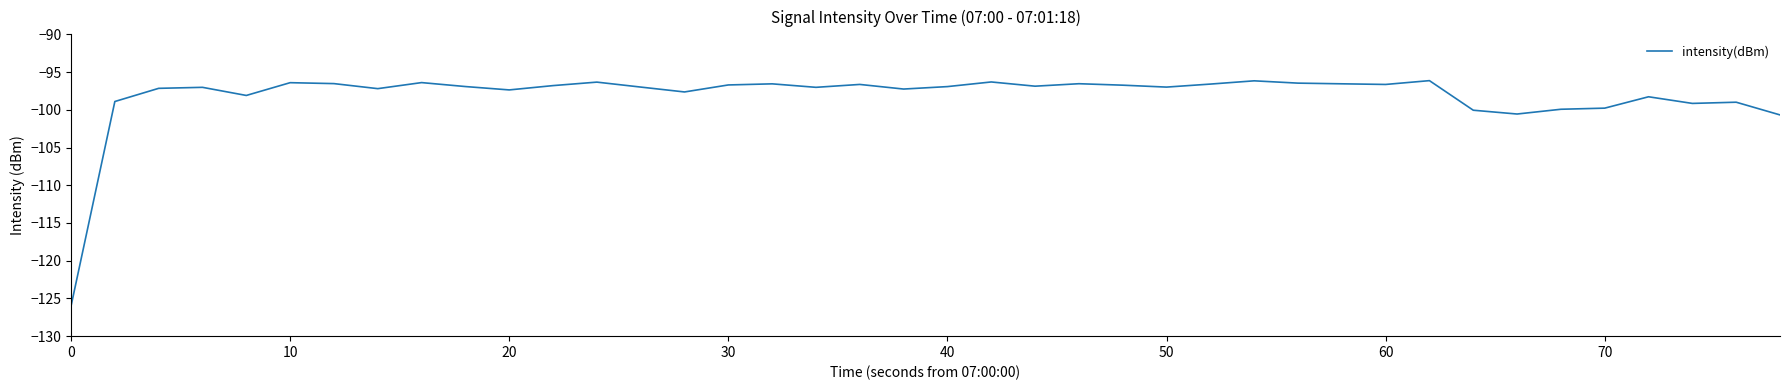

What is the minimum value shown in the chart?

-126.0